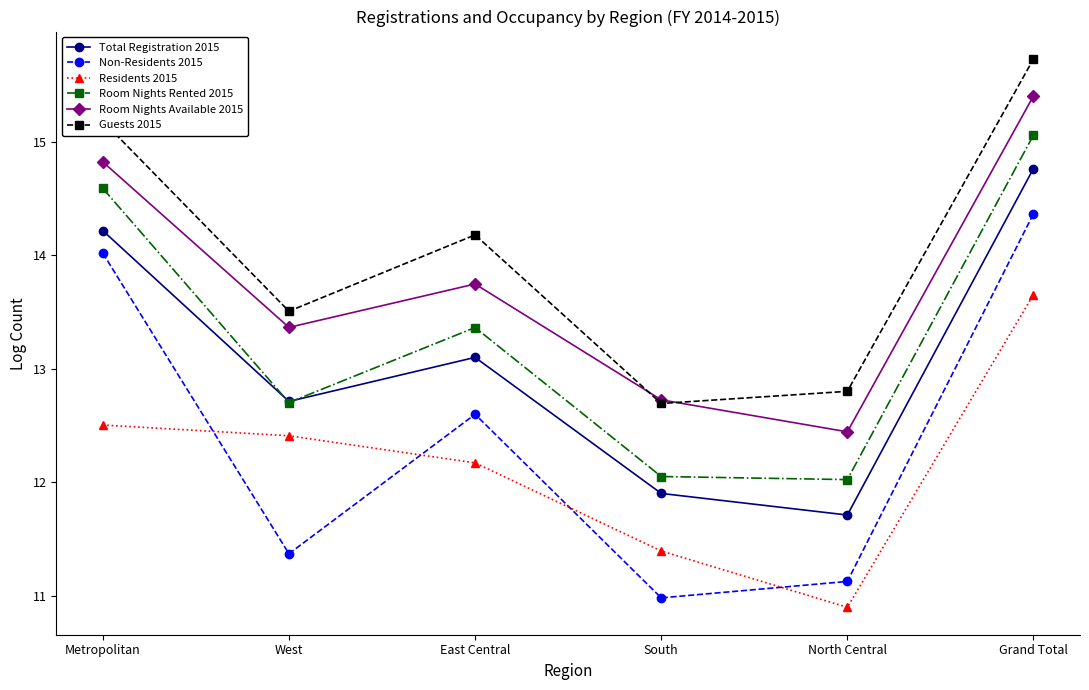

What position from the left is South?

4